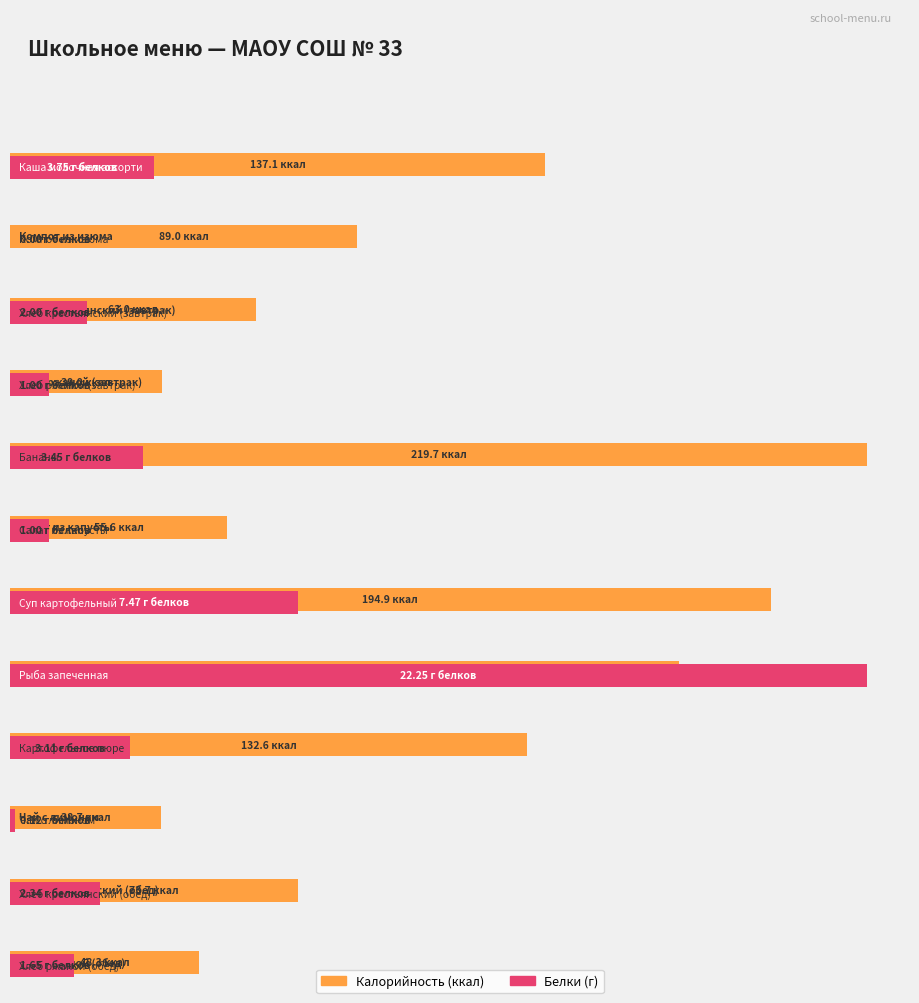

Which category has the highest value in the Калорийность series?

Бананы